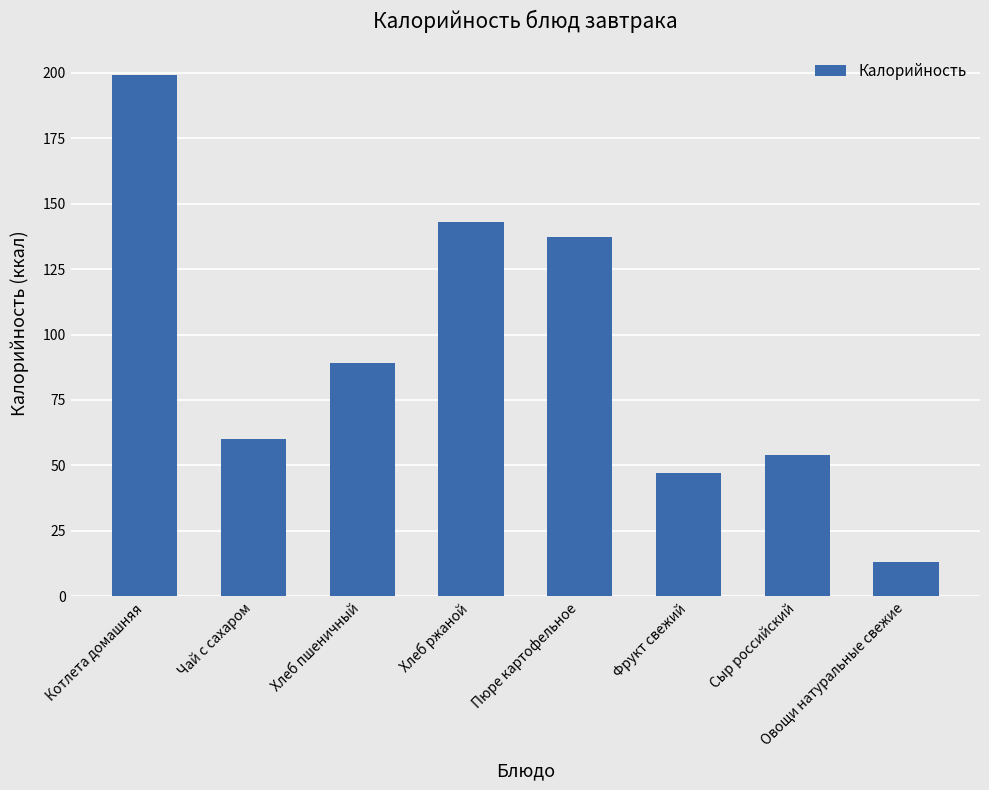

Rank the categories by value from highest to lowest.

Котлета домашняя, Хлеб ржаной, Пюре картофельное, Хлеб пшеничный, Чай с сахаром, Сыр российский, Фрукт свежий, Овощи натуральные свежие